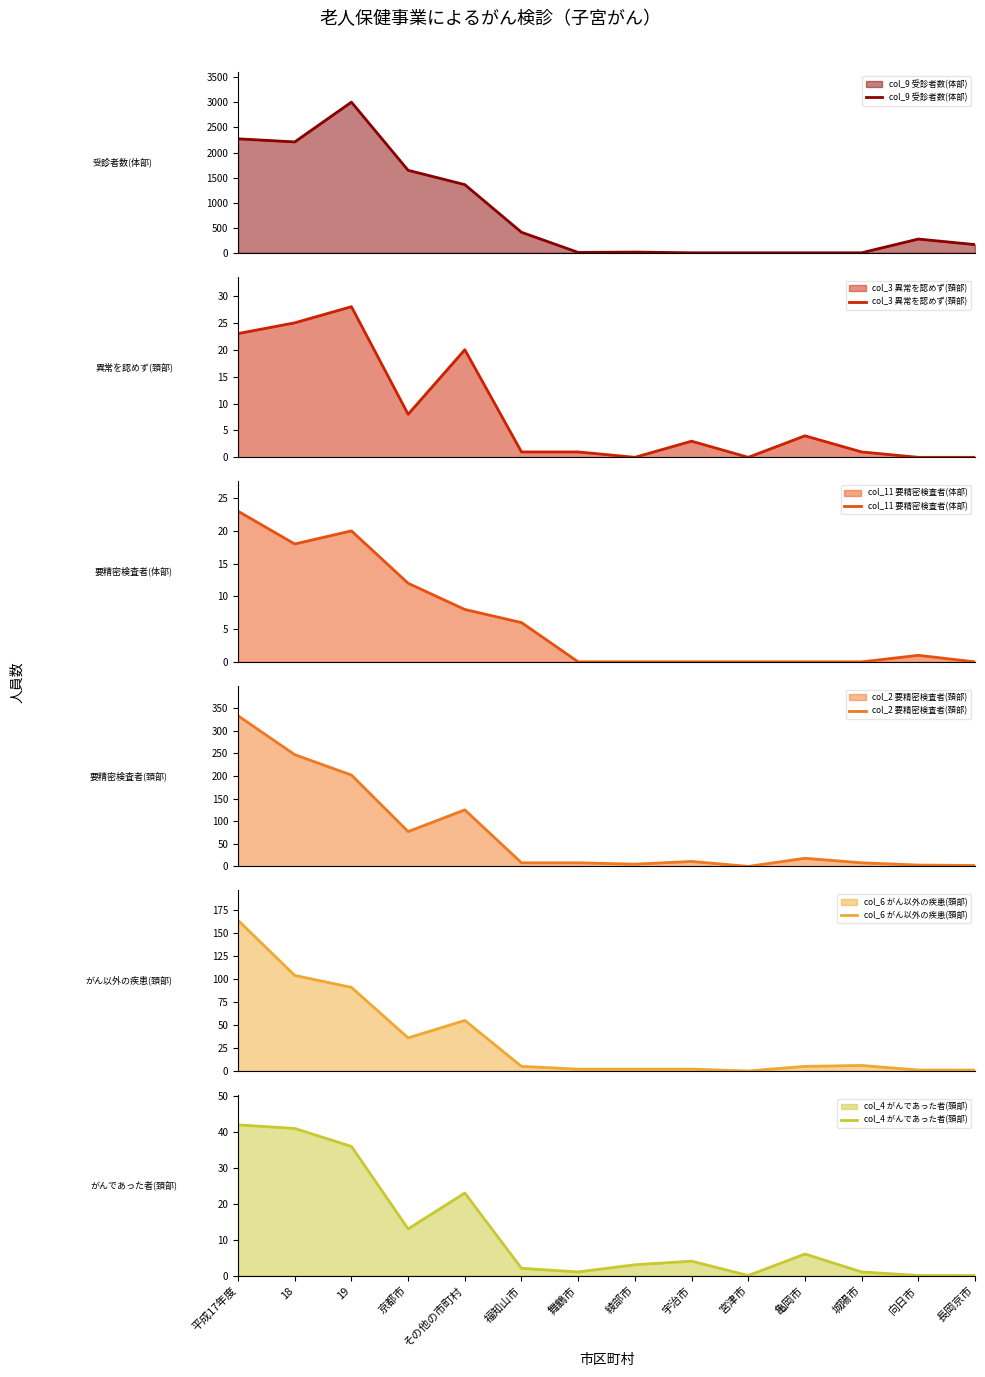

Is it true that col_3 異常を認めず(頚部) equals 2 at 宇治市?

False